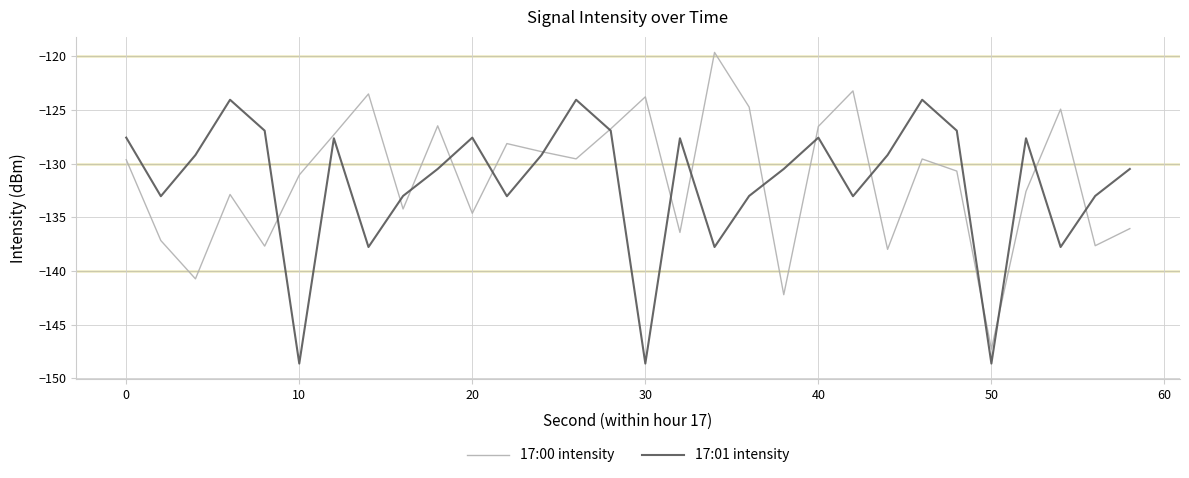

How many lines are shown in the chart?

2